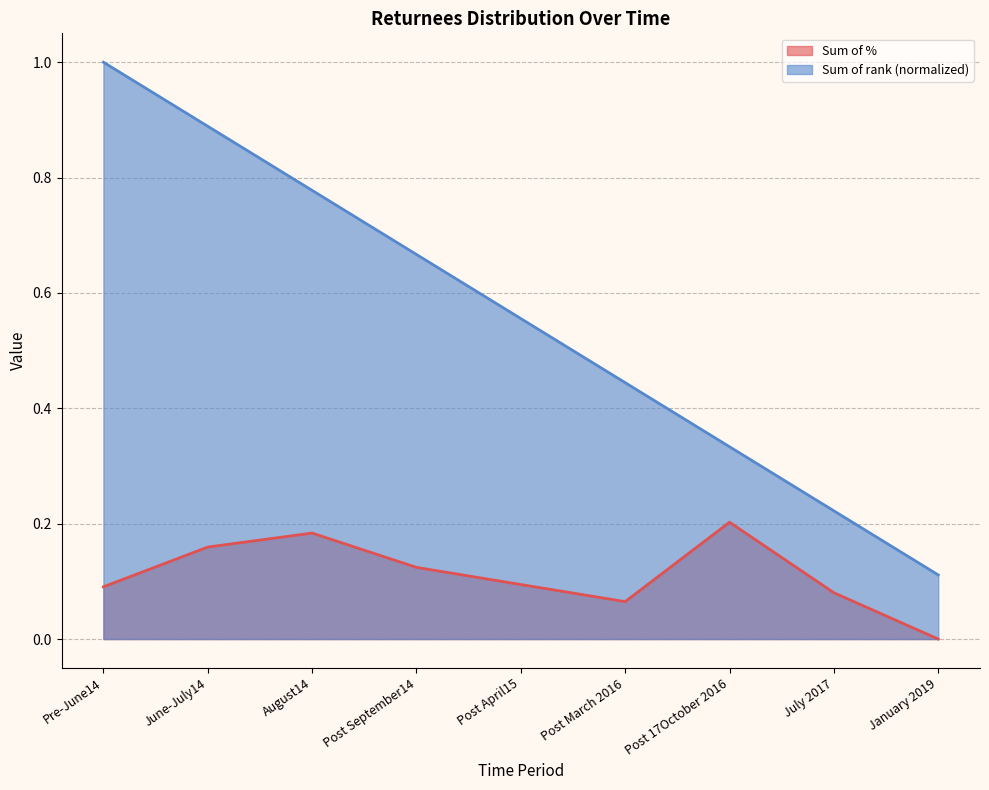

What are all the series names shown in the legend?

Sum of %, Sum of rank (normalized)